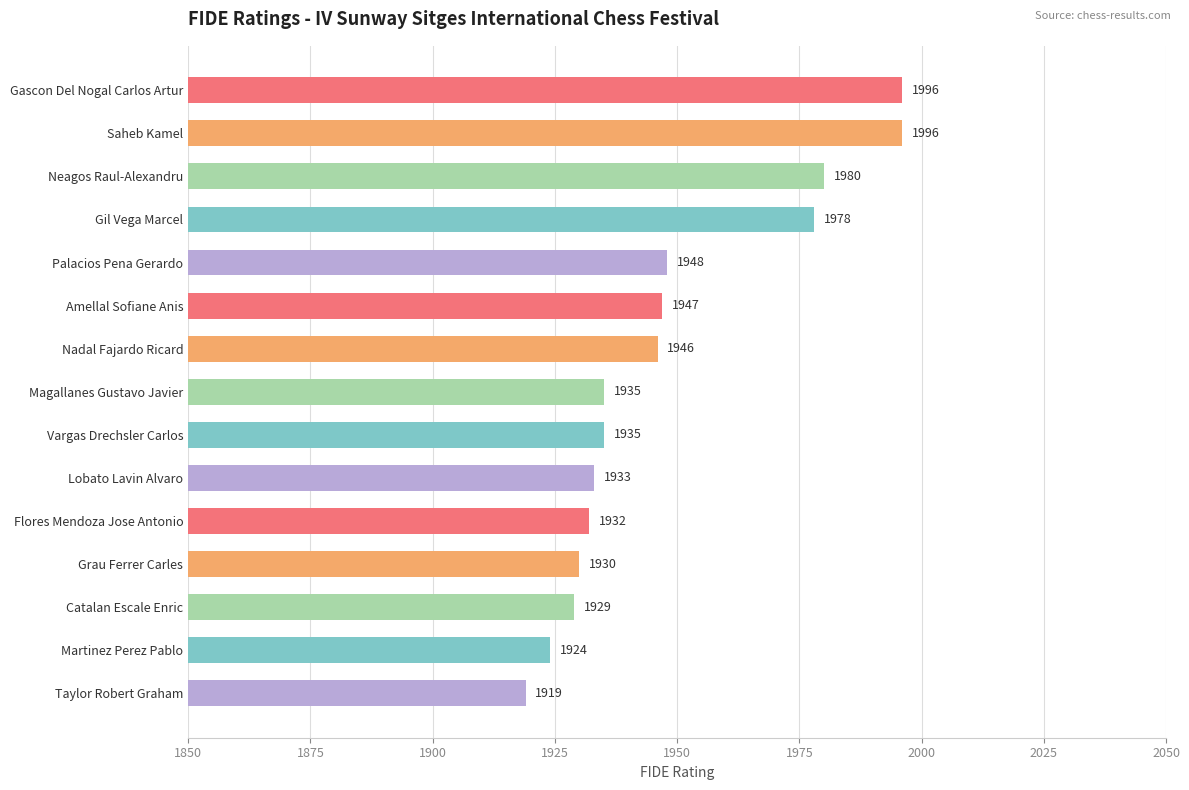

The chart shows a value of 881 at Grau Ferrer Carles. True or false?

False